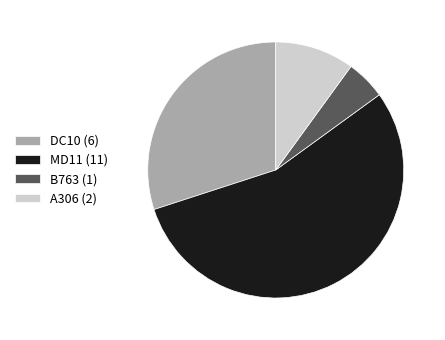

Is A306 the majority of the pie?

No